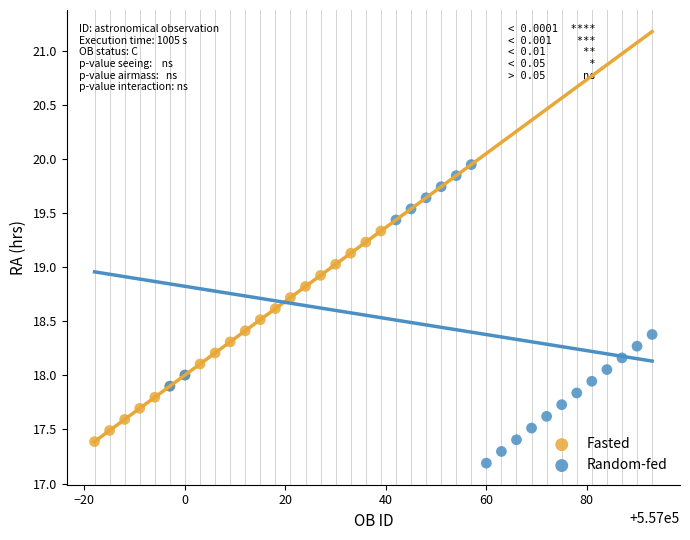

Which series reaches the minimum Y coordinate?

Random-fed